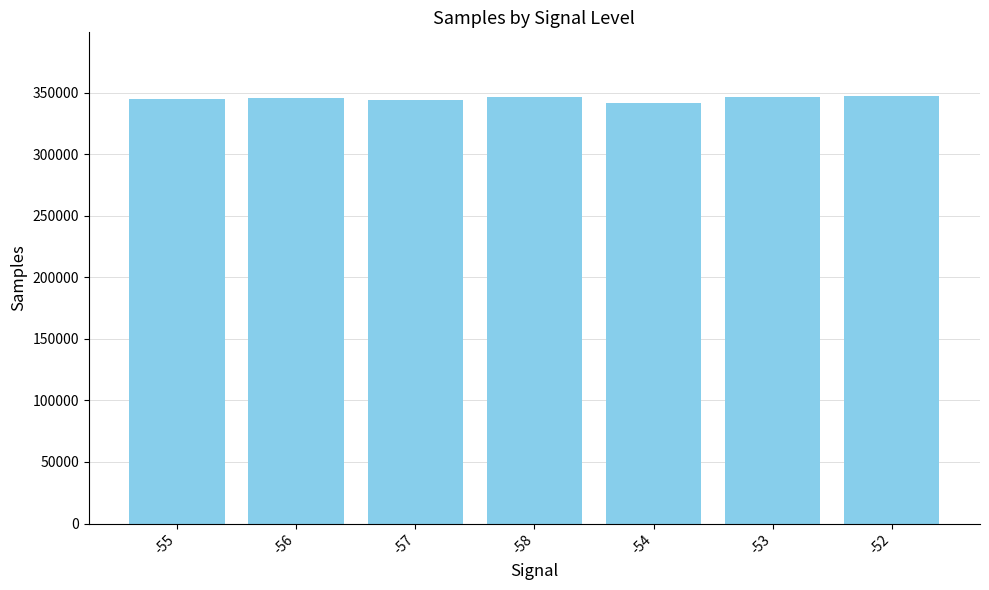

How many data points are less than 346235?

3